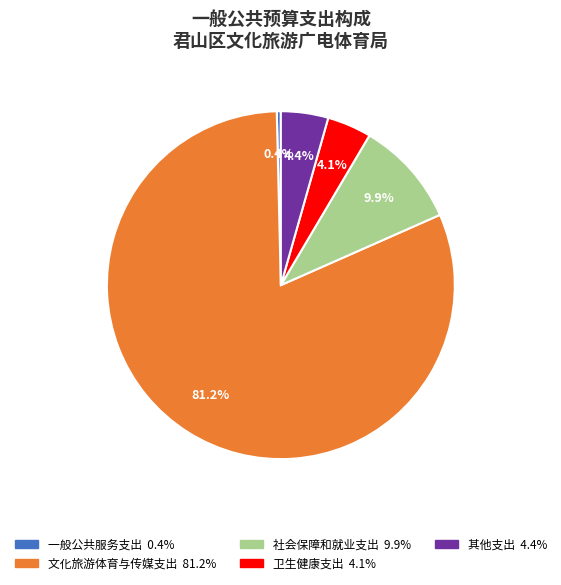

Does any single category account for the majority?

Yes